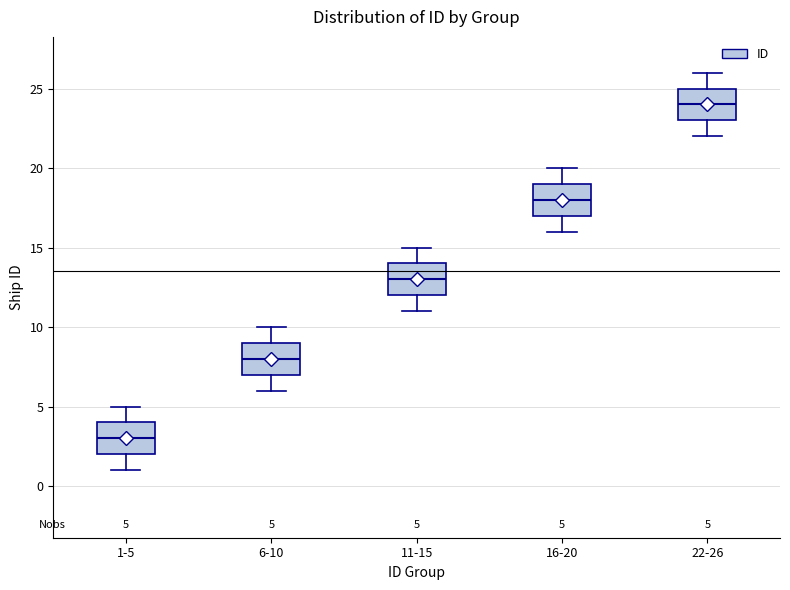

Which box has the highest median line?

22-26